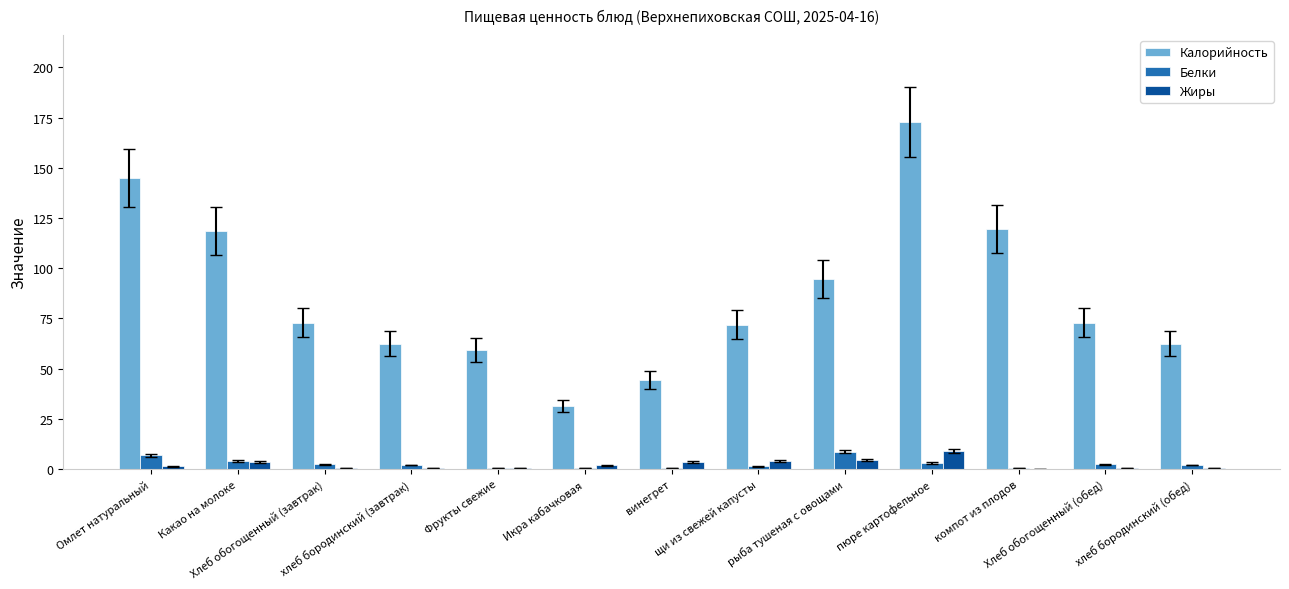

What is the total value across all series at пюре картофельное?

185.1